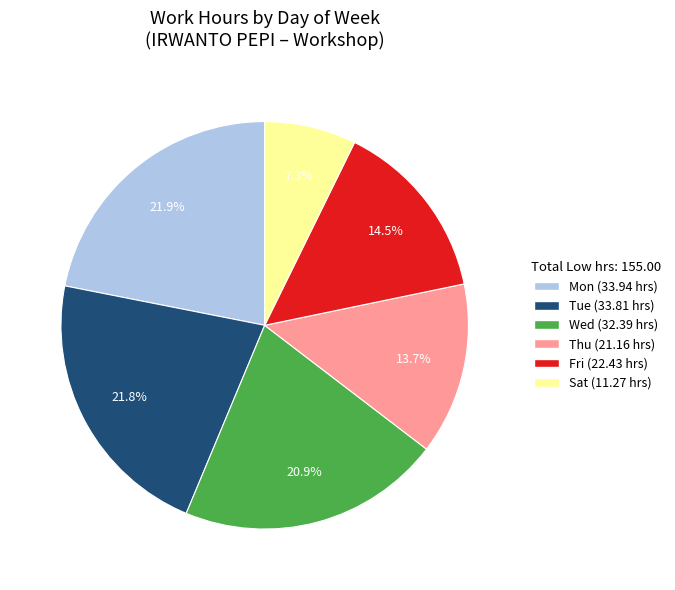

Is there any slice that represents more than half of the pie?

No